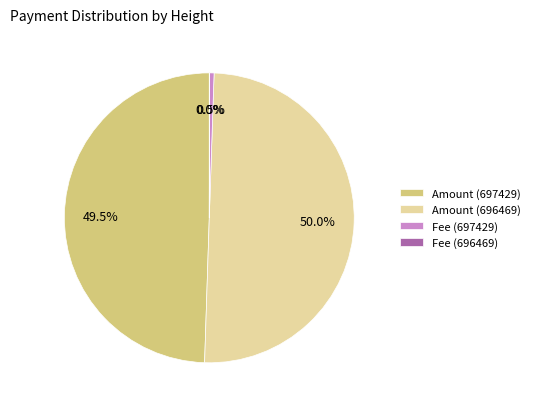

Combined, do Amount (696469) and Fee (697429) account for over 50%?

Yes